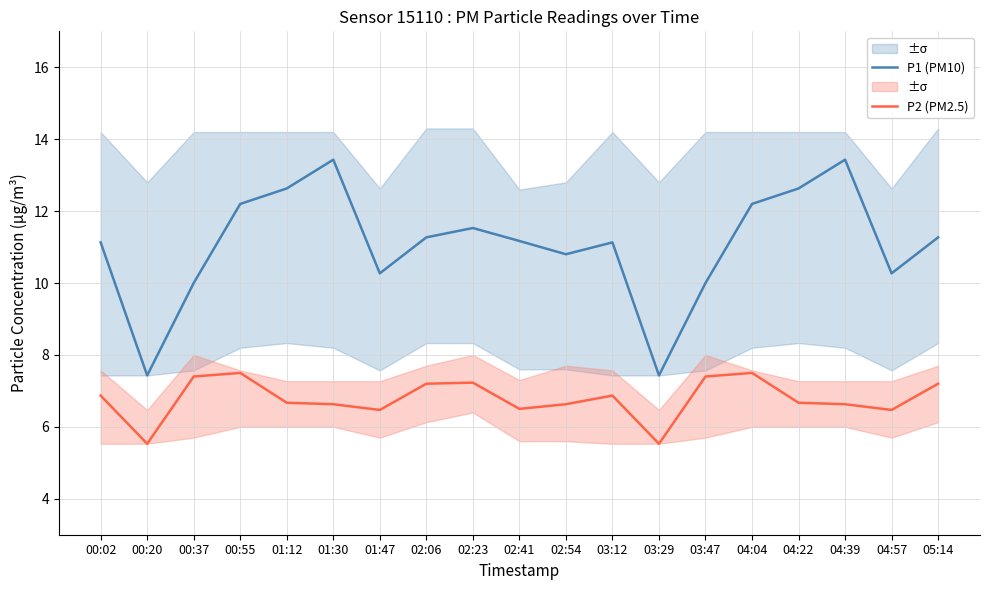

Reading right to left, list all the values displayed in this chart.

P1 (PM10): 11.3	10.3	13.4	12.6	12.2	10.0	7.4	11.1	10.8	11.2	11.5	11.3	10.3	13.4	12.6	12.2	10.0	7.4	11.1
P2 (PM2.5): 7.2	6.5	6.6	6.7	7.5	7.4	5.5	6.9	6.6	6.5	7.2	7.2	6.5	6.6	6.7	7.5	7.4	5.5	6.9